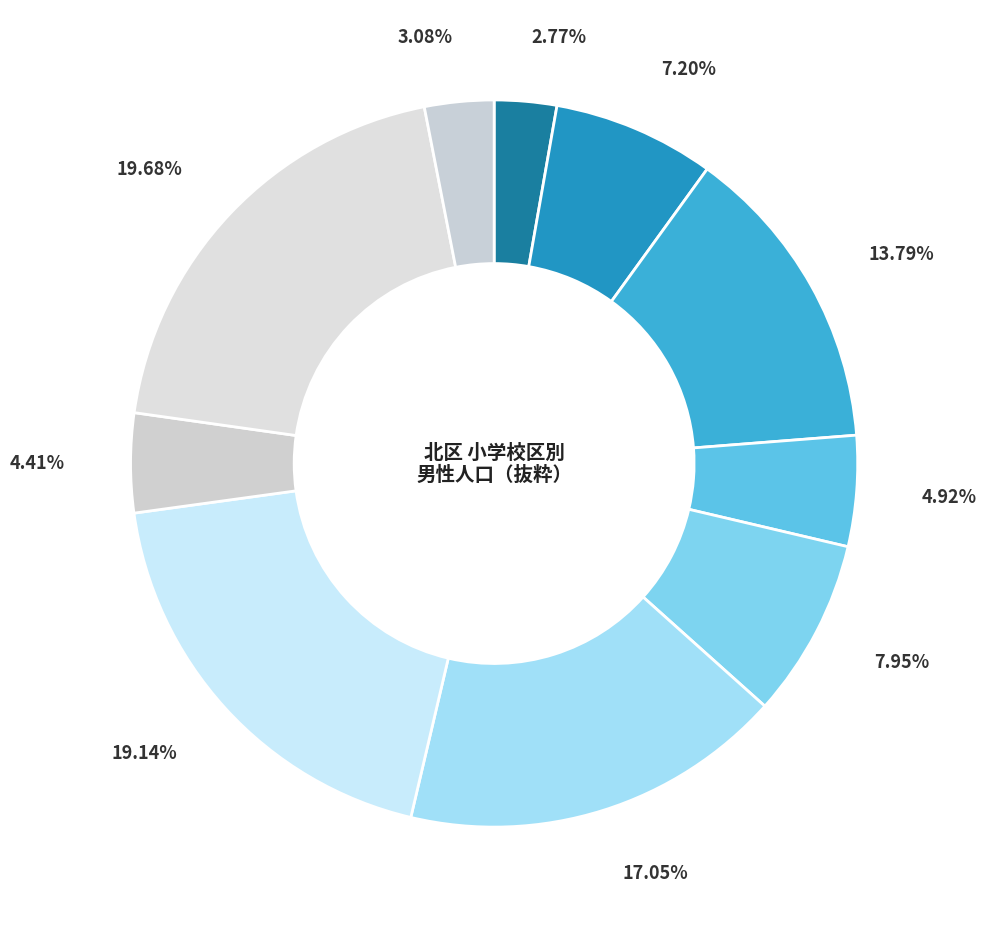

How many slices are in this pie chart?

10